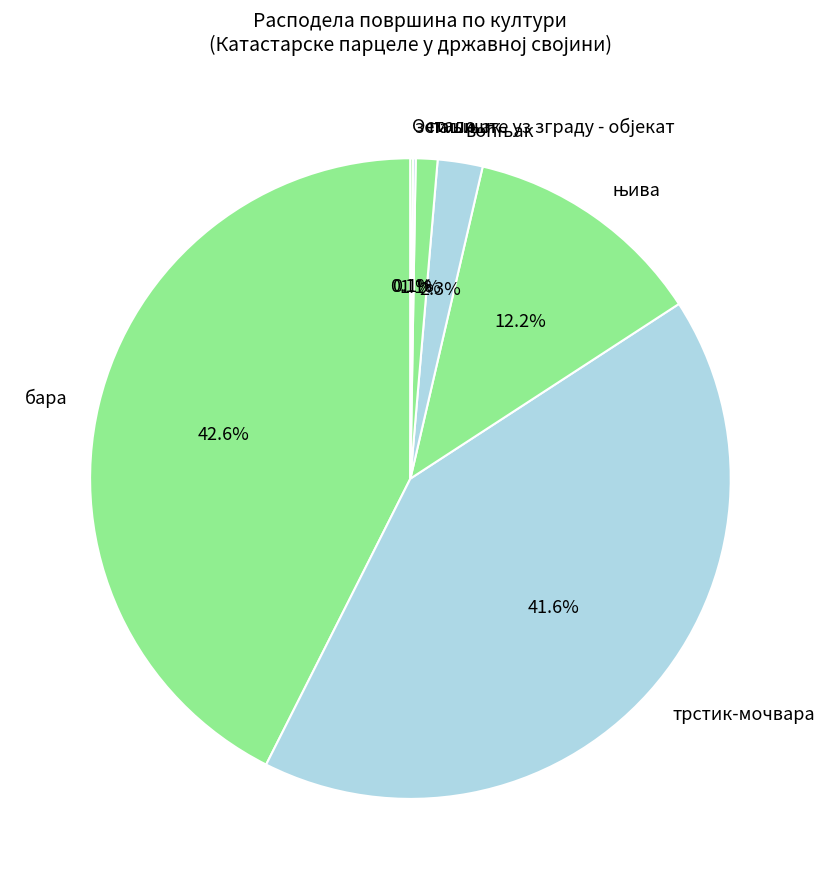

Is there any slice that represents more than half of the pie?

No